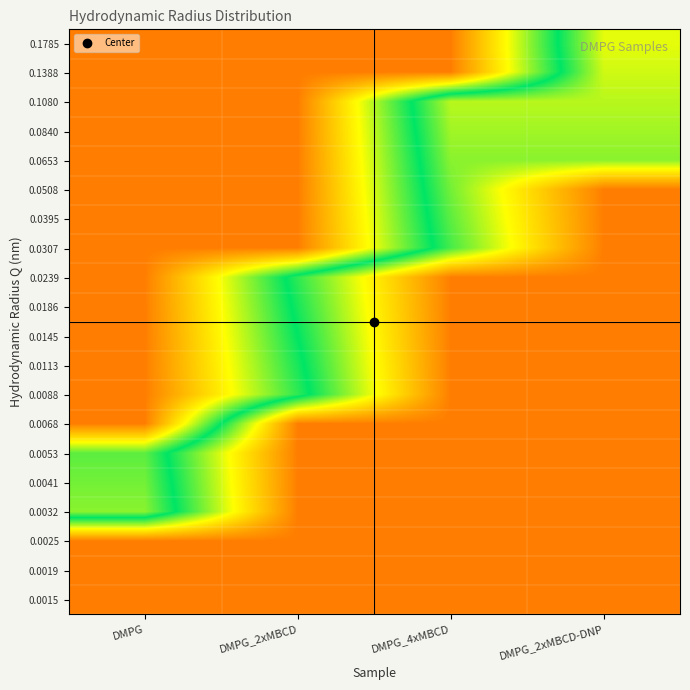

What is the total value across all series at DMPG_4xMBCD?

14.0